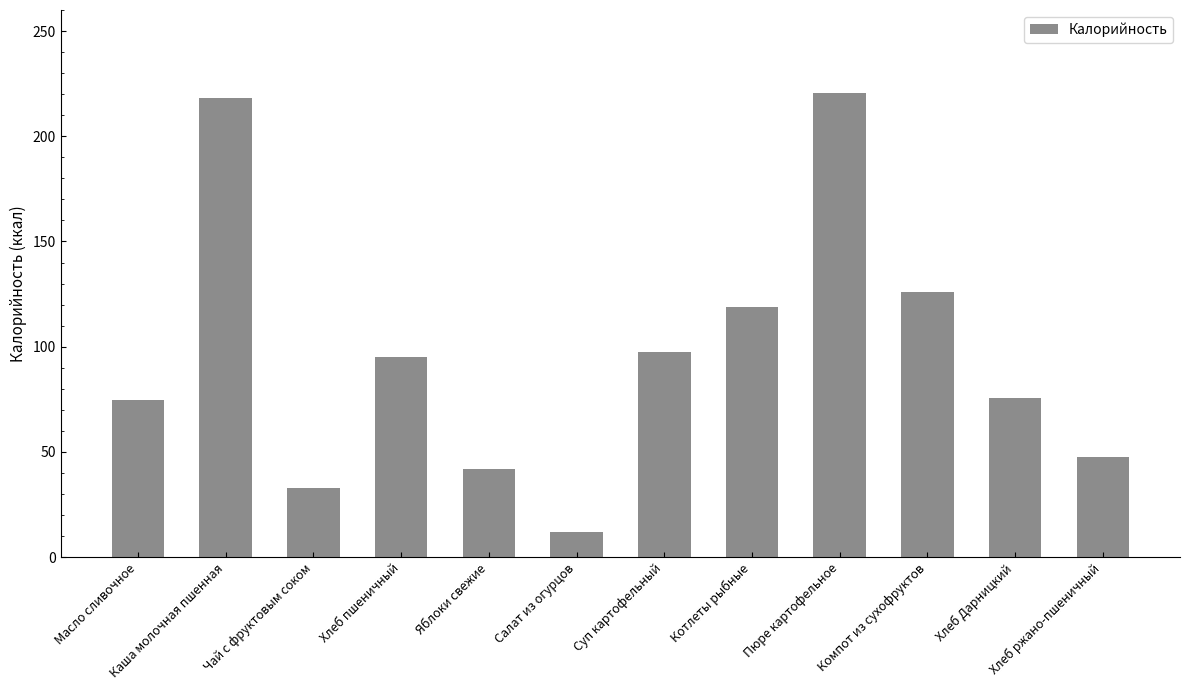

What value does the data have at Хлеб пшеничный?

95.2